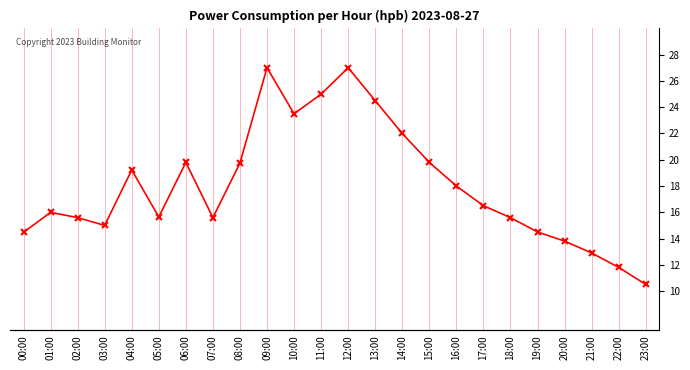

Where is the data nearest to the value 18?

16:00